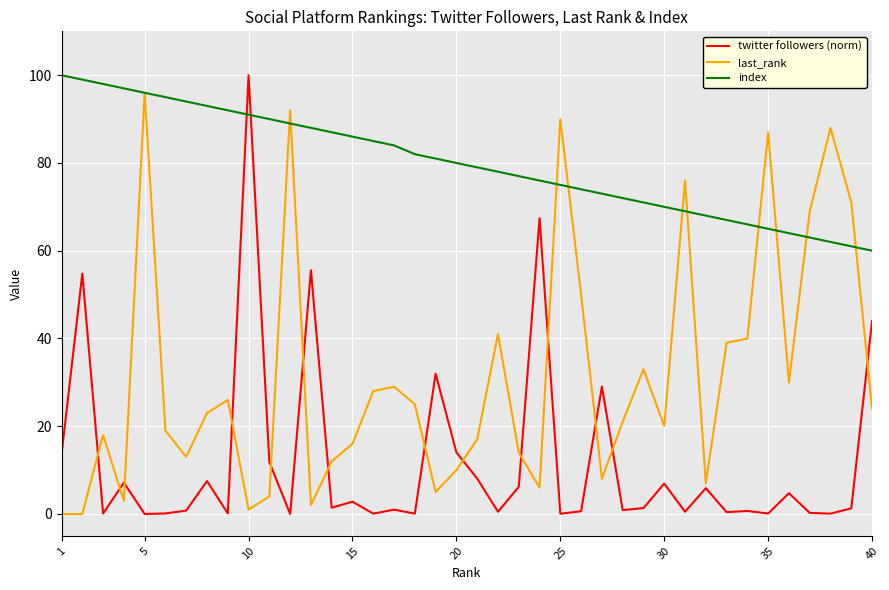

What is the maximum value shown in the chart?

100.0